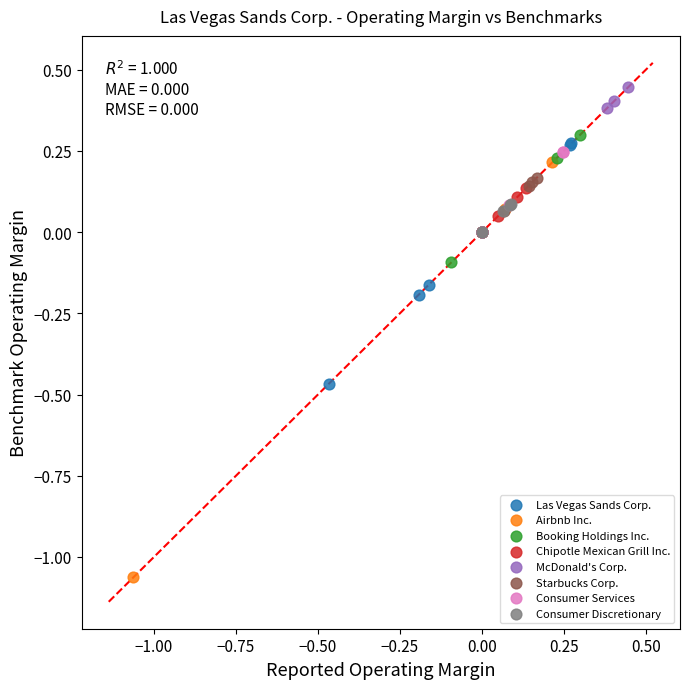

What are all the series names shown in the legend?

Las Vegas Sands Corp., Airbnb Inc., Booking Holdings Inc., Chipotle Mexican Grill Inc., McDonald's Corp., Starbucks Corp., Consumer Services, Consumer Discretionary